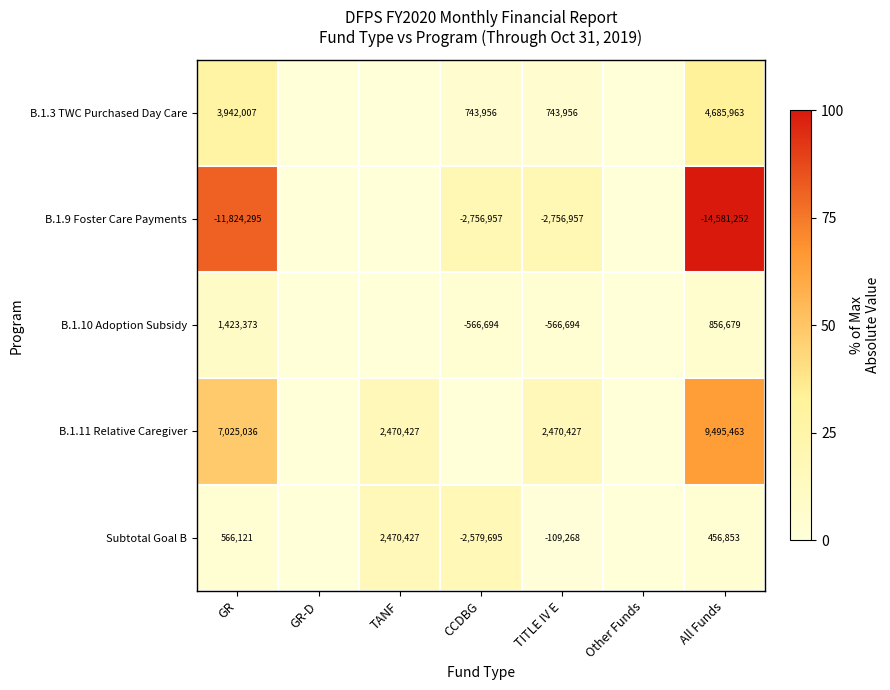

What is the difference between the B.1.3 TWC Purchased Day Care values at CCDBG and All Funds?

3942007